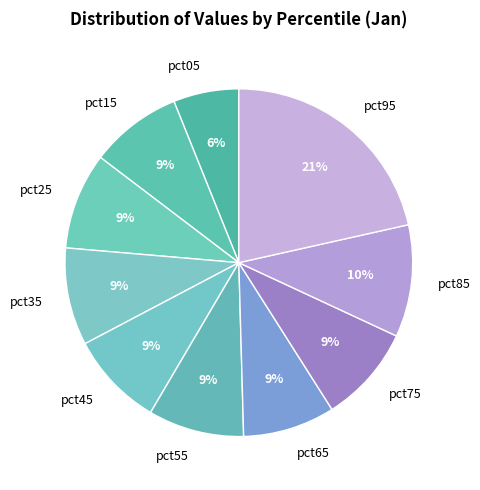

What is the largest slice in the pie chart?

pct95